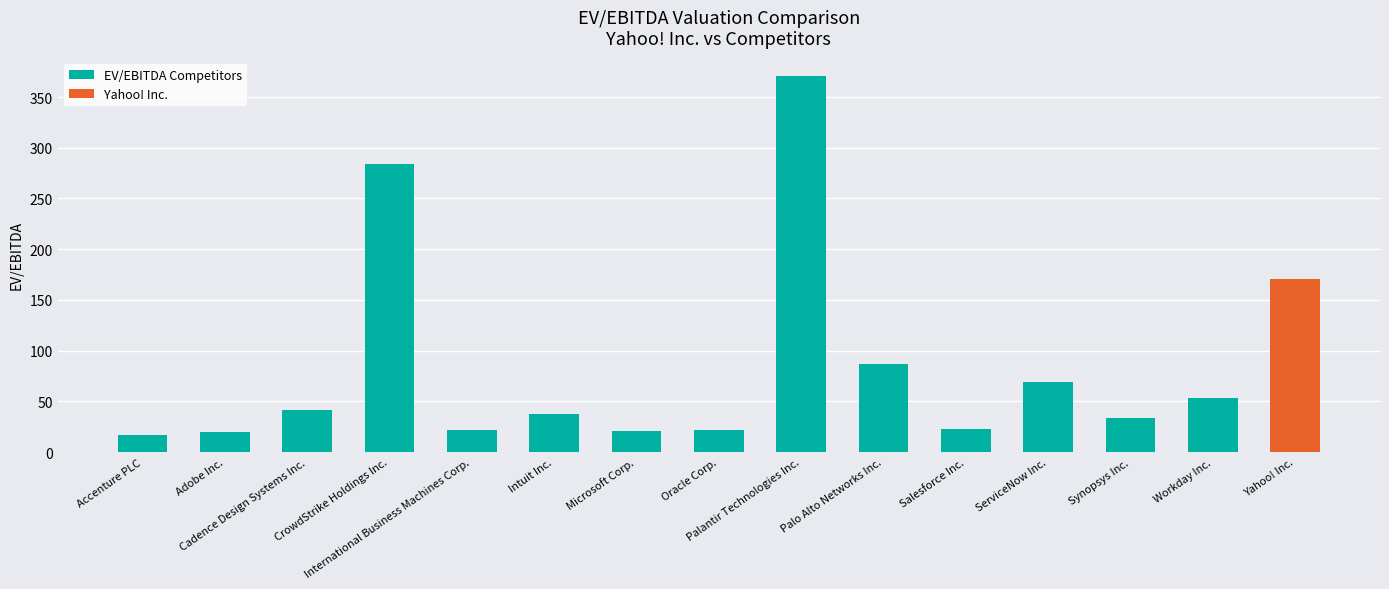

What is the difference between the second highest and minimum values?

267.3